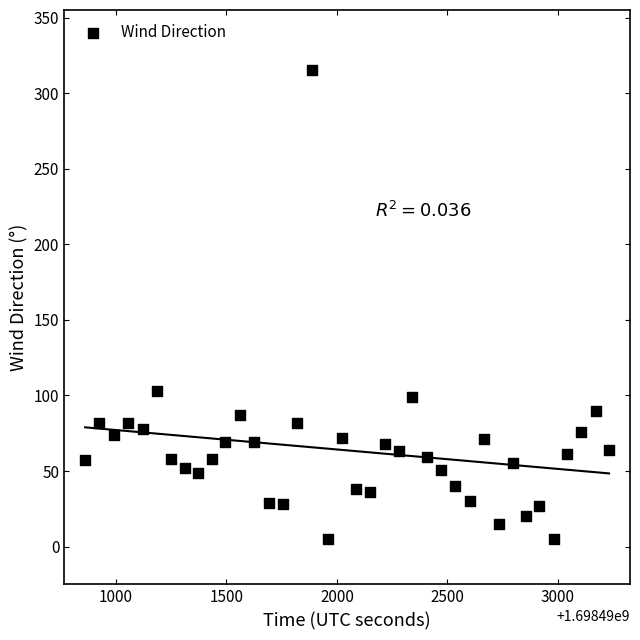

What is the range of Y values (max minus min)?

310